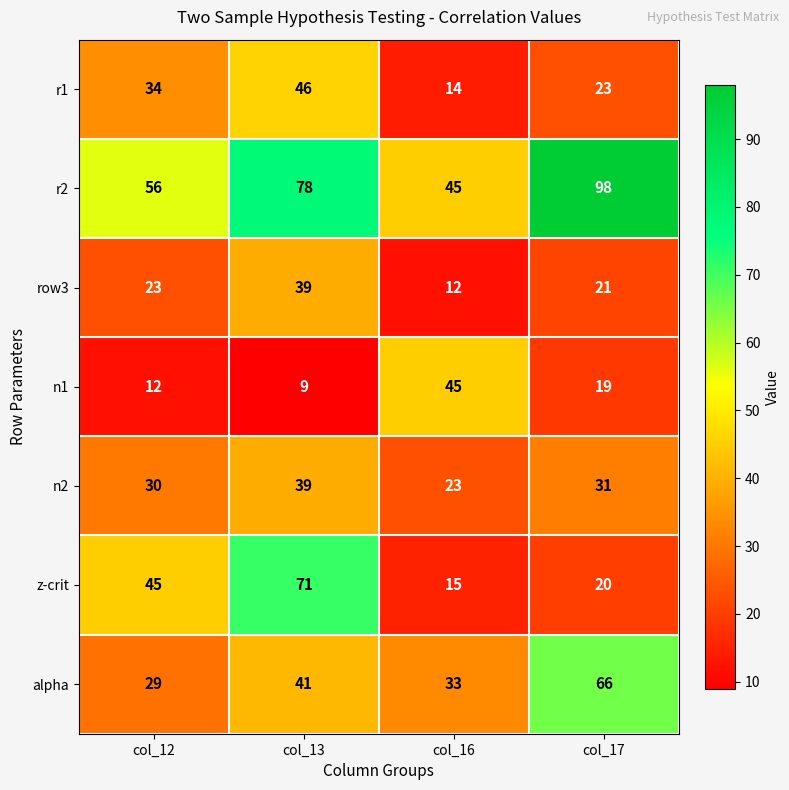

Count the number of categories in the chart.

4